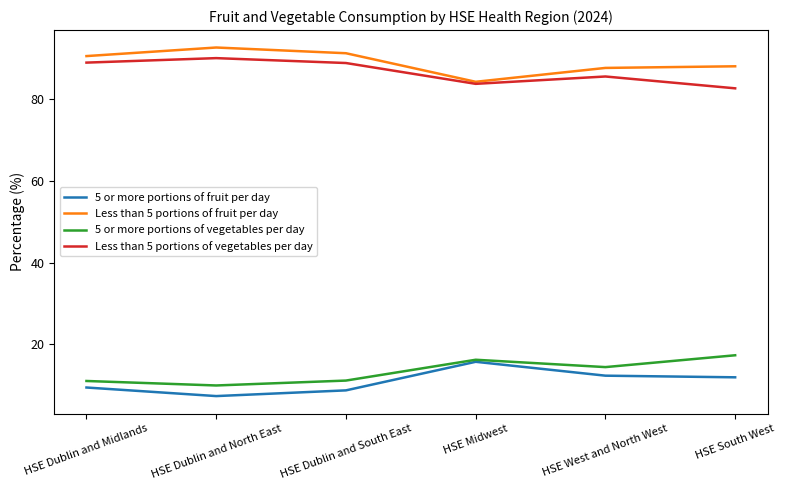

At which category does 5 or more portions of fruit per day reach its first local valley?

HSE Dublin and North East